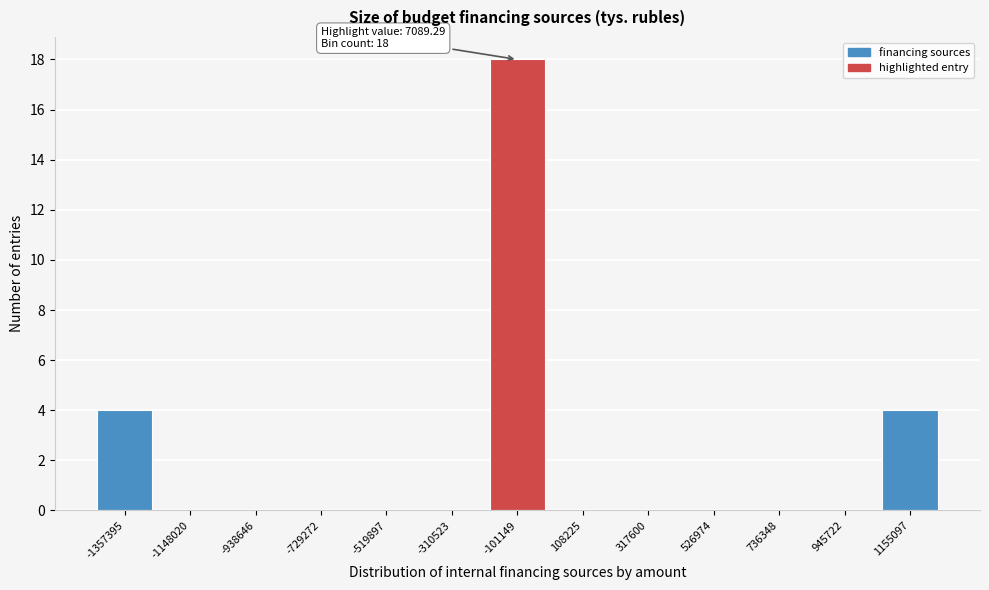

Reading left to right, transcribe all the data shown in this chart.

-1357395=4	-1148020=0	-938646=0	-729272=0	-519897=0	-310523=0	-101149=18	108225=0	317600=0	526974=0	736348=0	945722=0	1155097=4